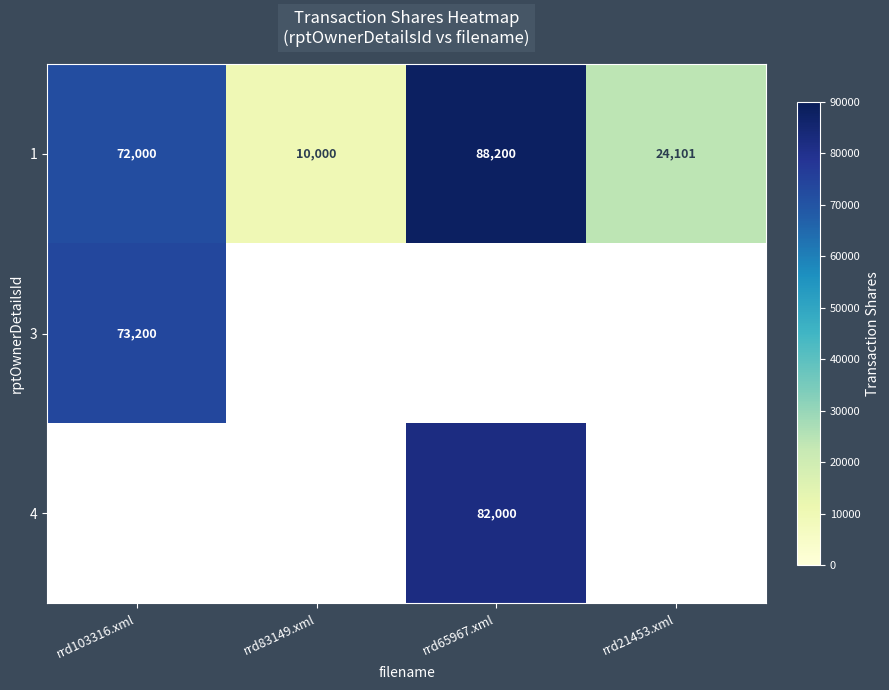

What is the difference between the maximum and minimum values in the 1 series?

78200